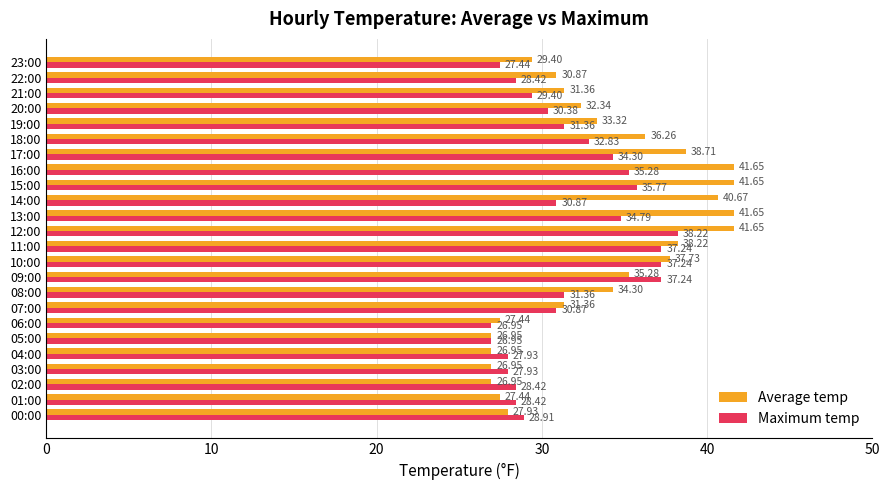

Which series has the widest spread of values?

Average temp